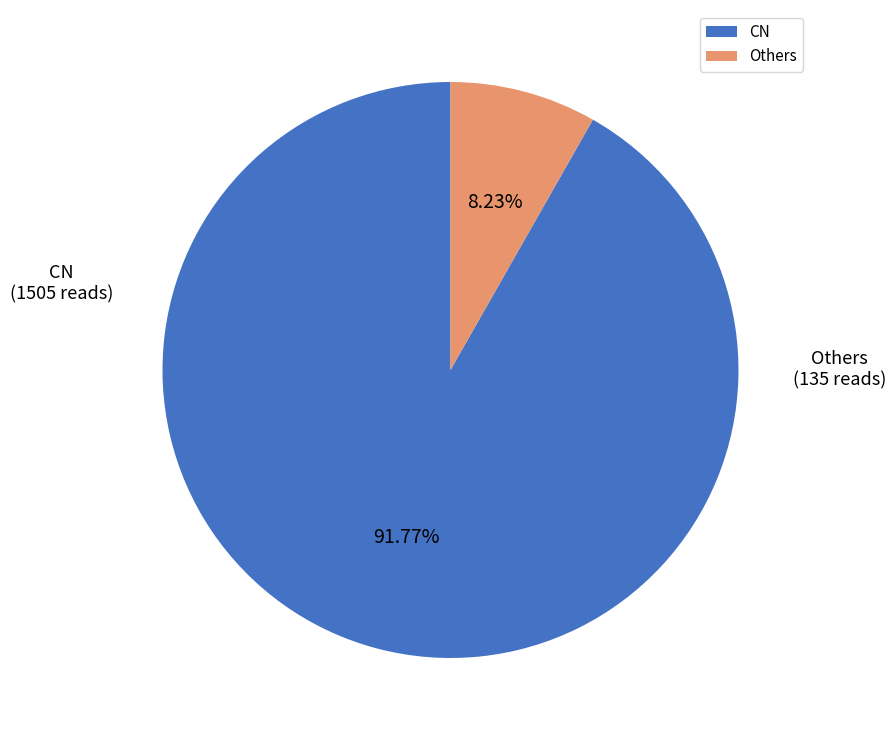

Count the number of slices in the pie.

2